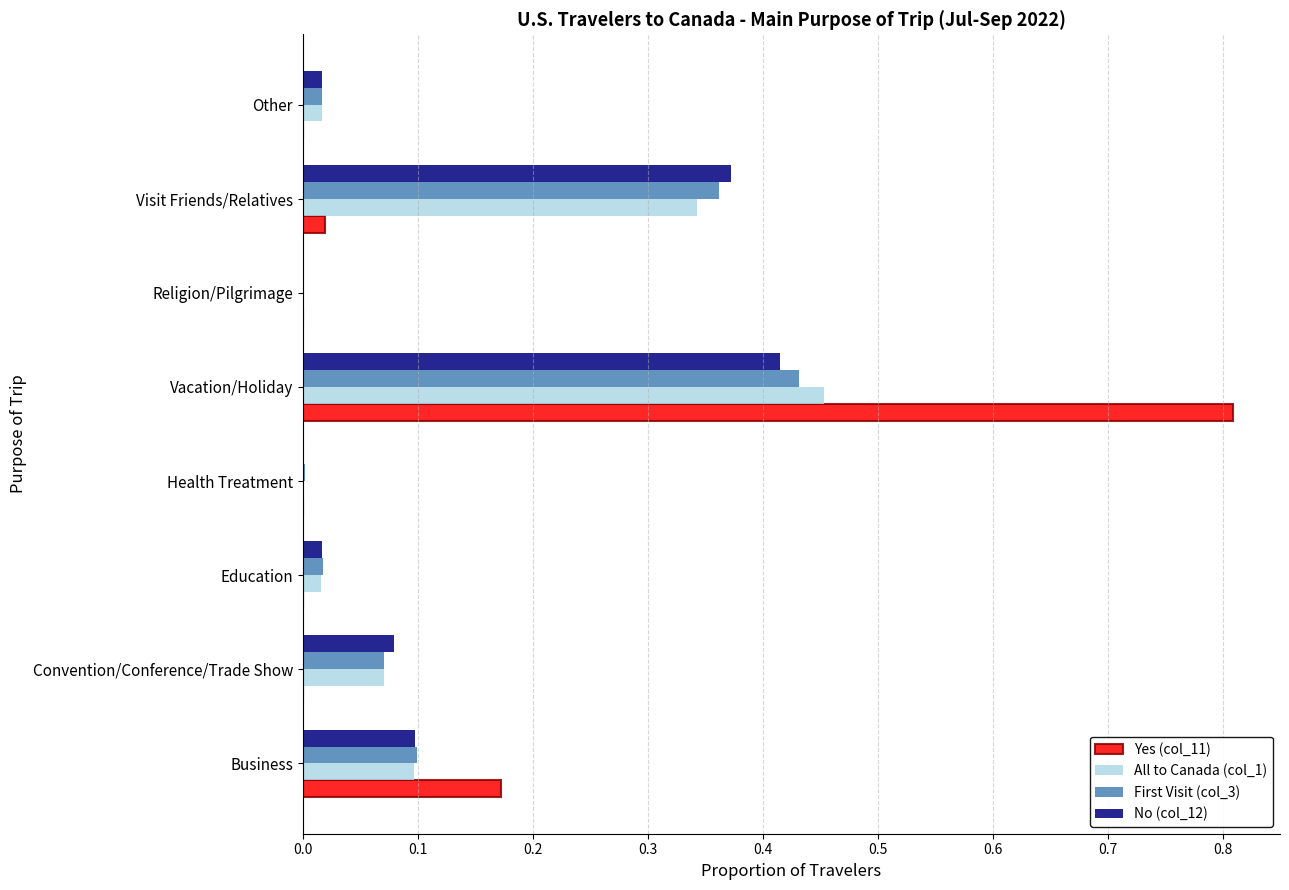

Is it true that No (col_12) equals 0.0 at Religion/Pilgrimage?

True